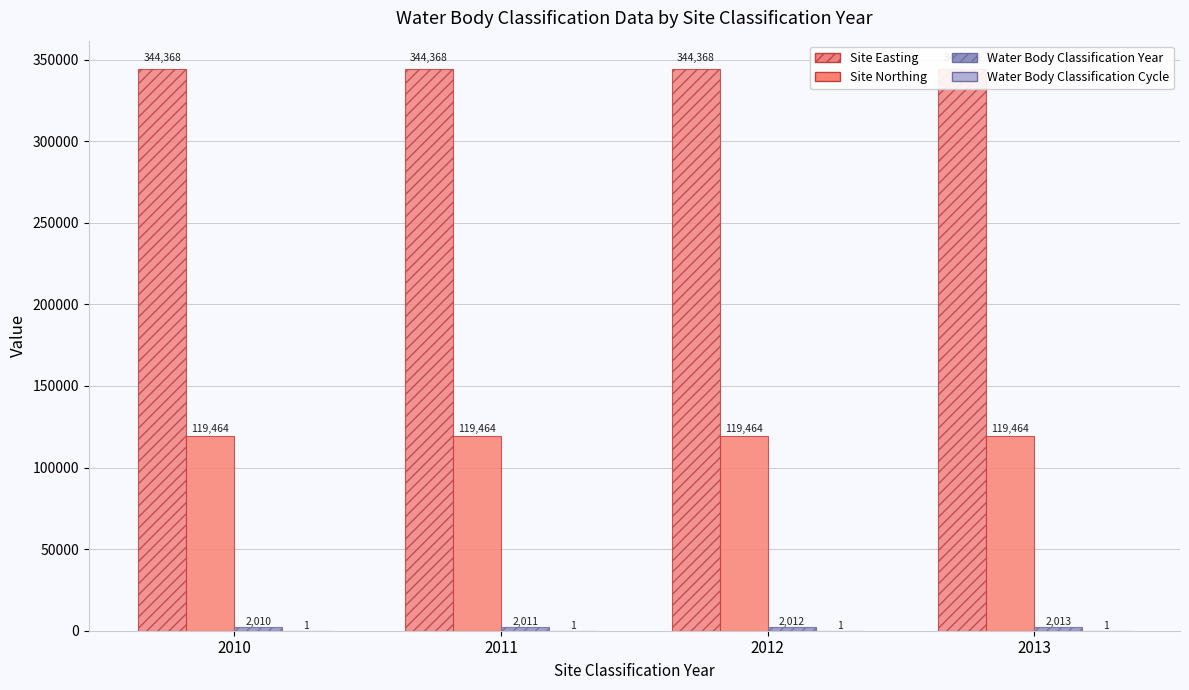

Which series has the largest total across all categories?

Site Easting